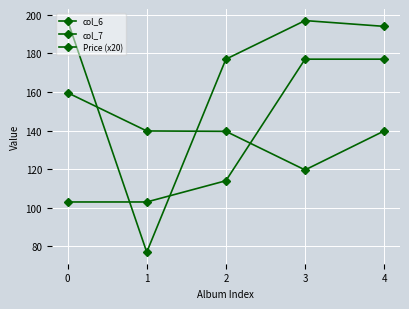

Does the chart have visible grid lines?

Yes